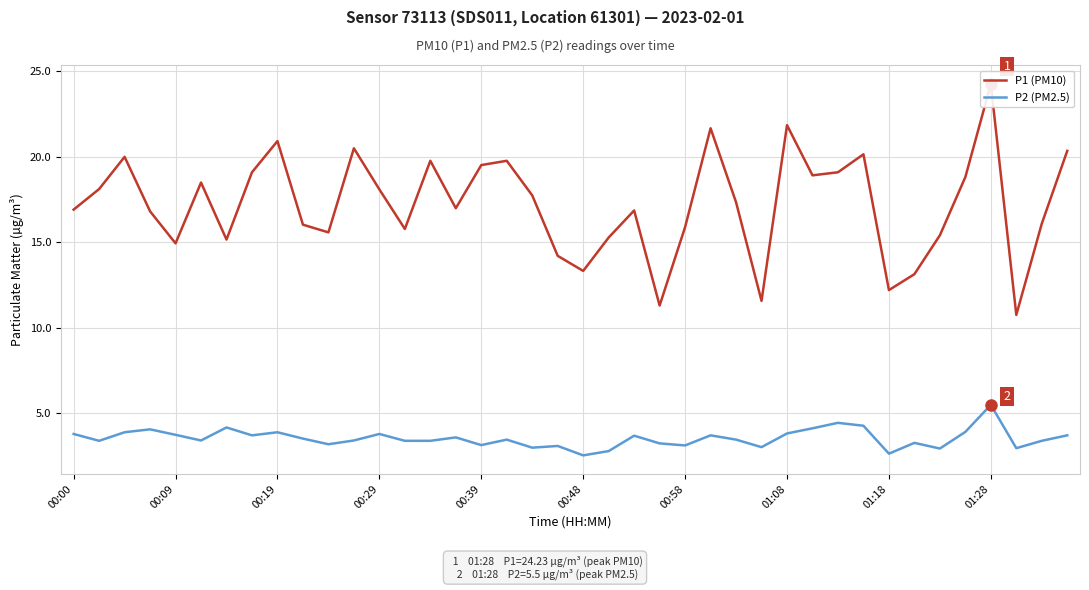

True or false: P2 (PM2.5) and P1 (PM10) intersect in this chart.

False